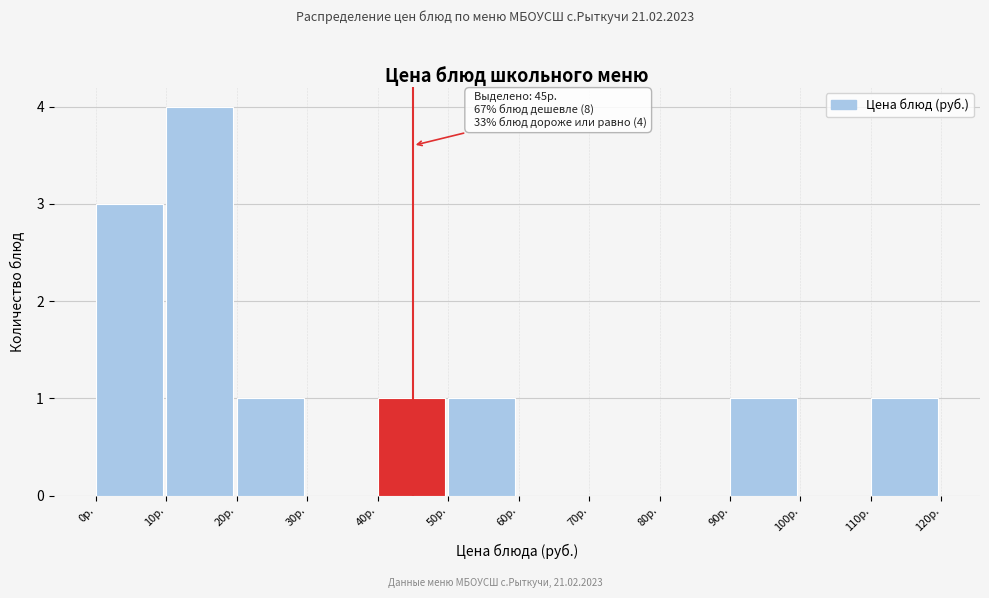

Which range on the x-axis has the tallest bar?

10 to 20